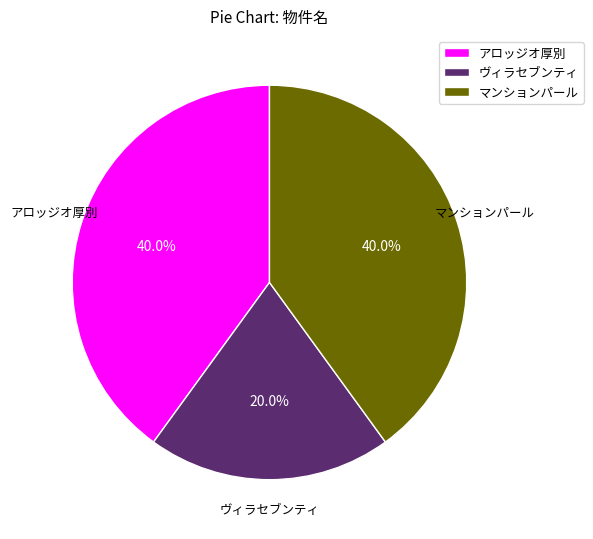

Is the sum of マンションパール and アロッジオ厚別 greater than half?

Yes